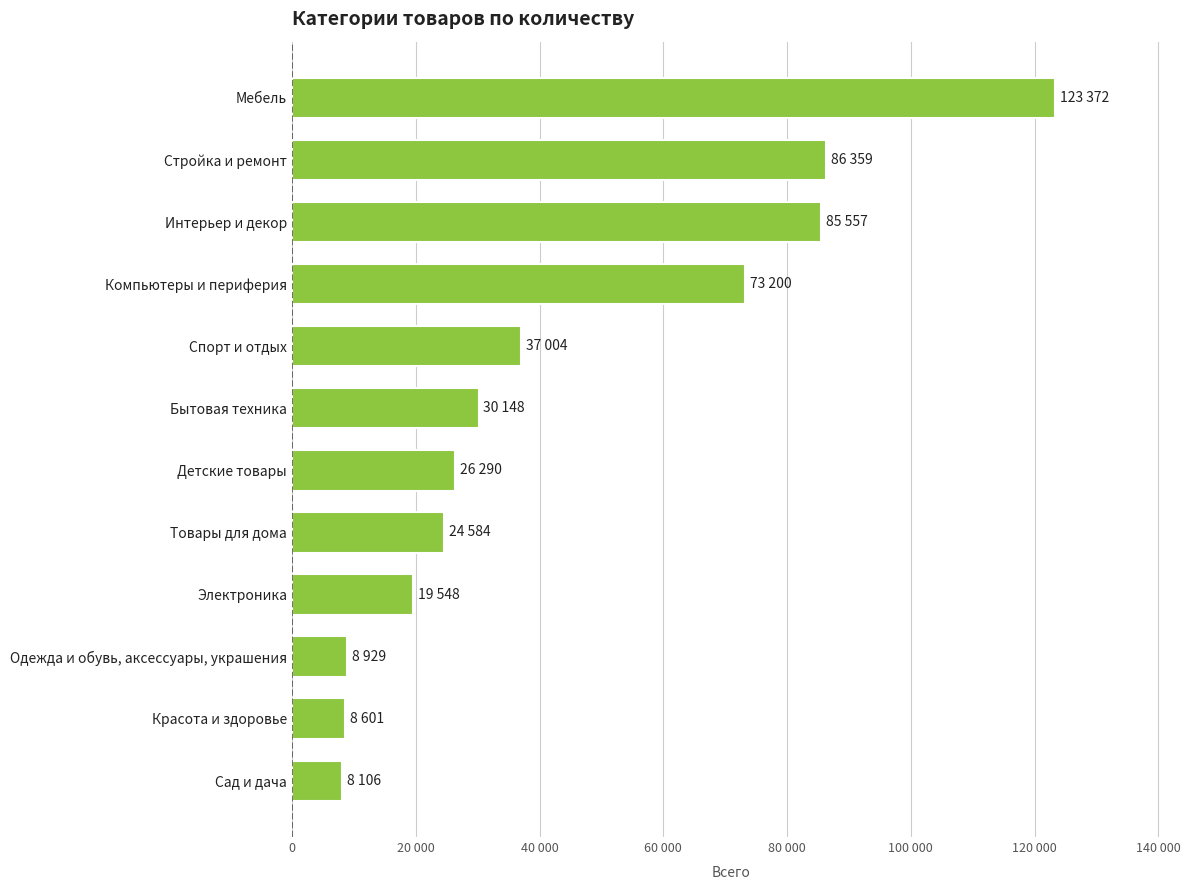

Are the bars grouped side by side (vs. stacked)?

No